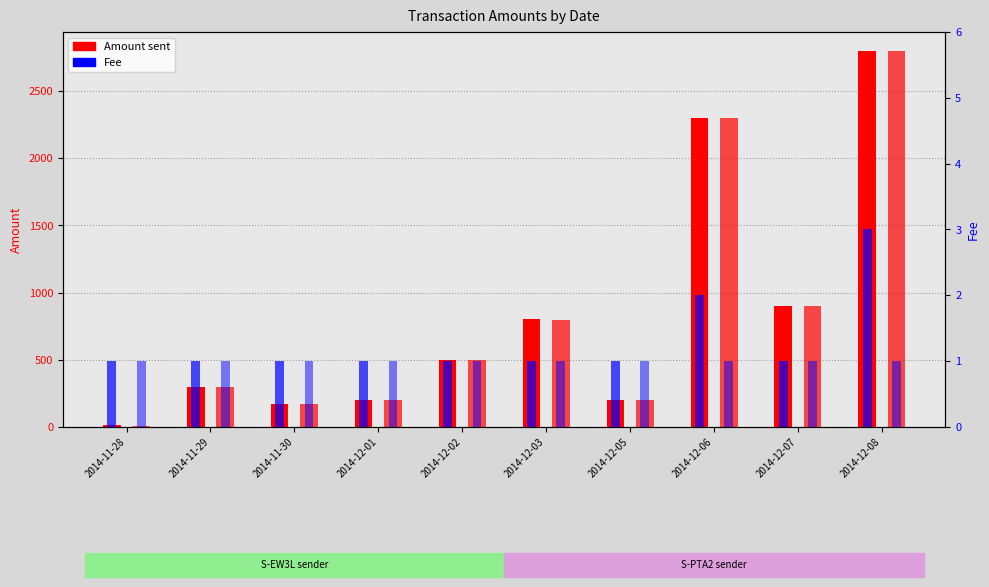

How many groups of bars are there?

10